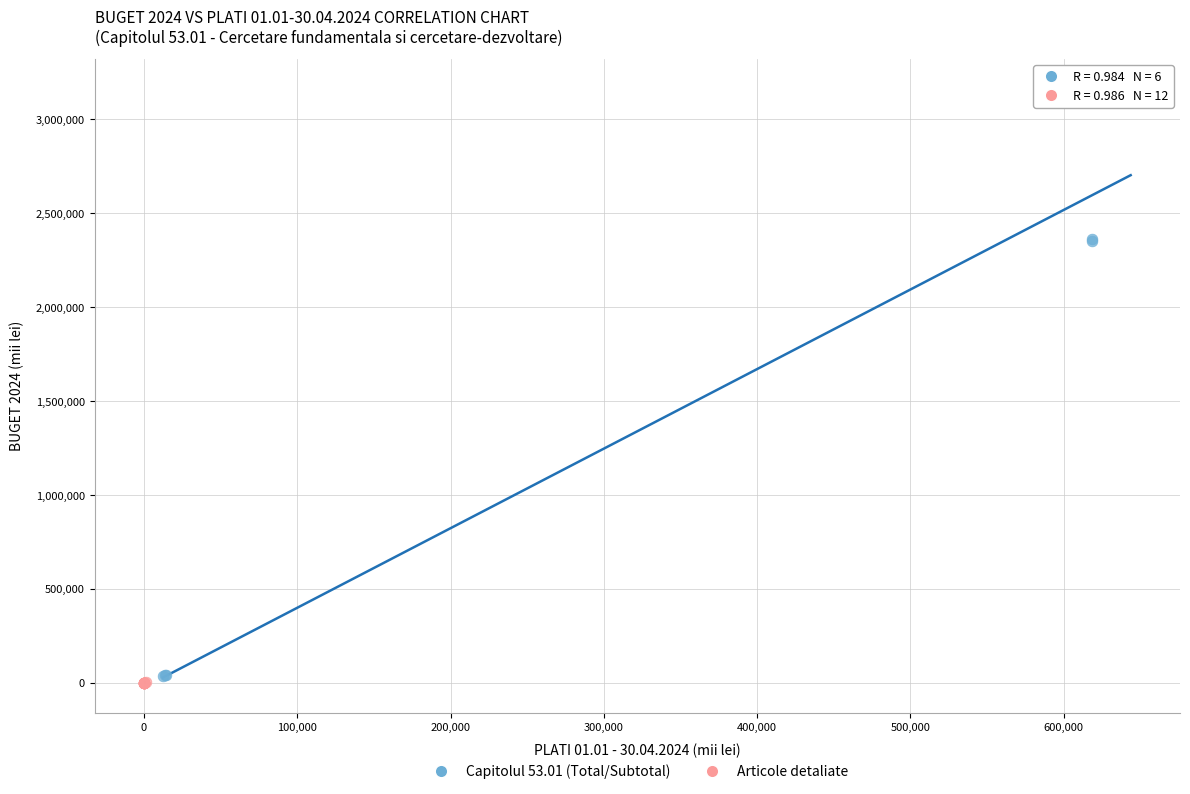

Which series contains the lowest Y value?

Articole detaliate